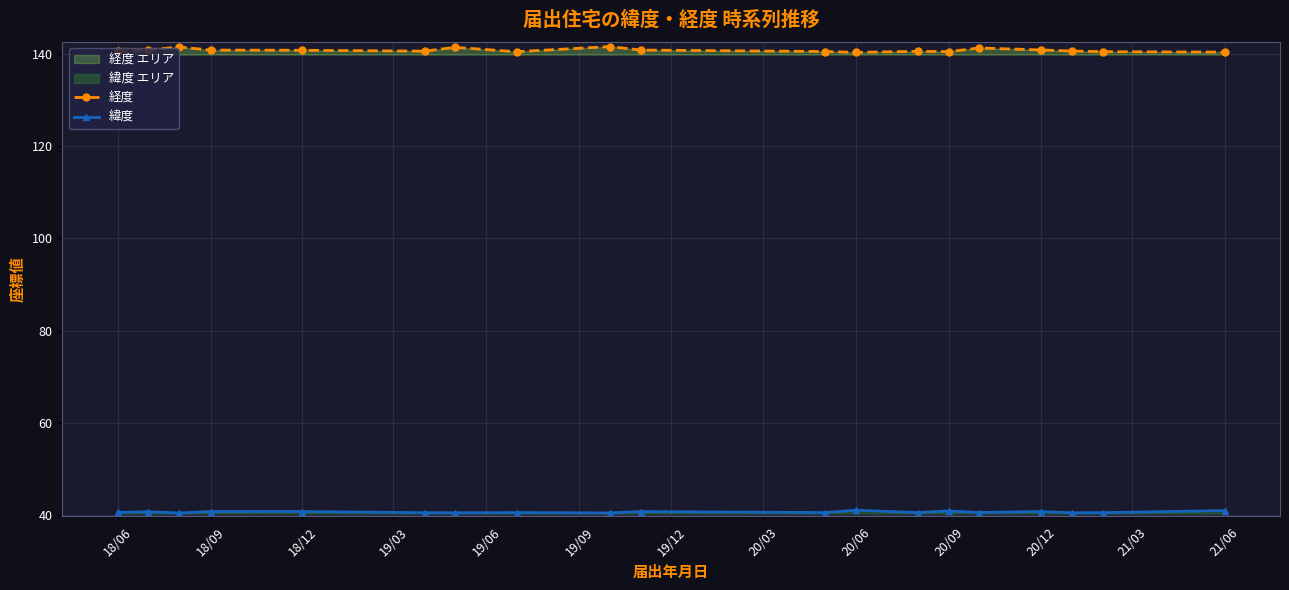

What is the difference between the second highest and minimum values in the 緯度 series?

0.5